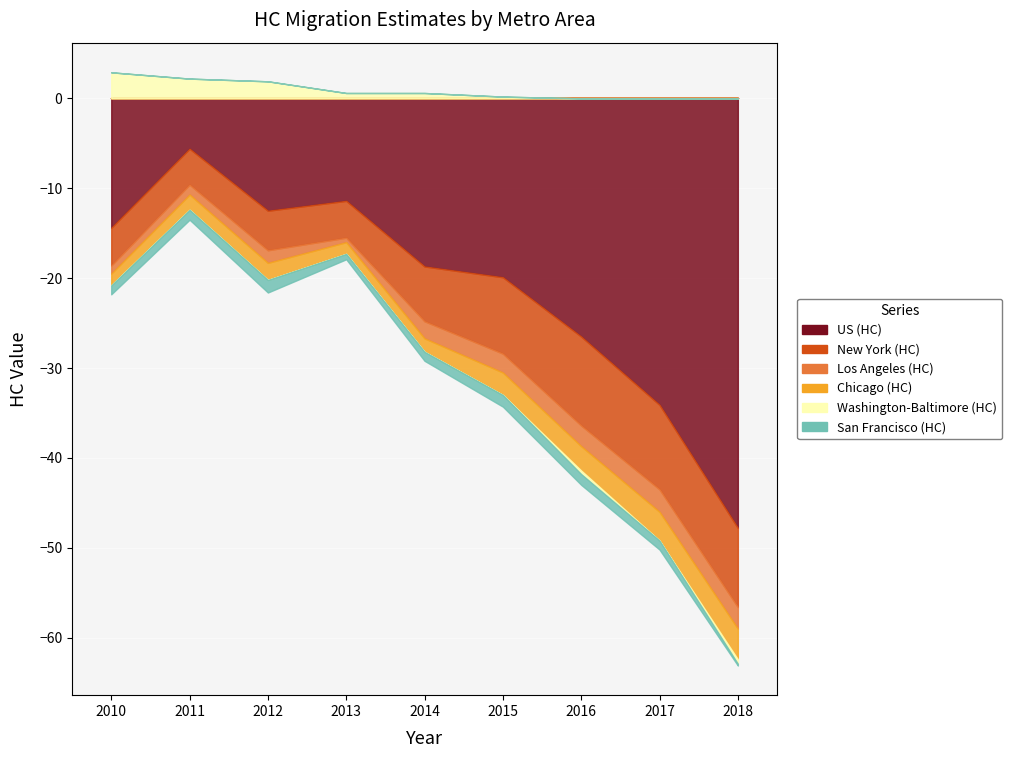

What is the greatest value displayed?

2.9